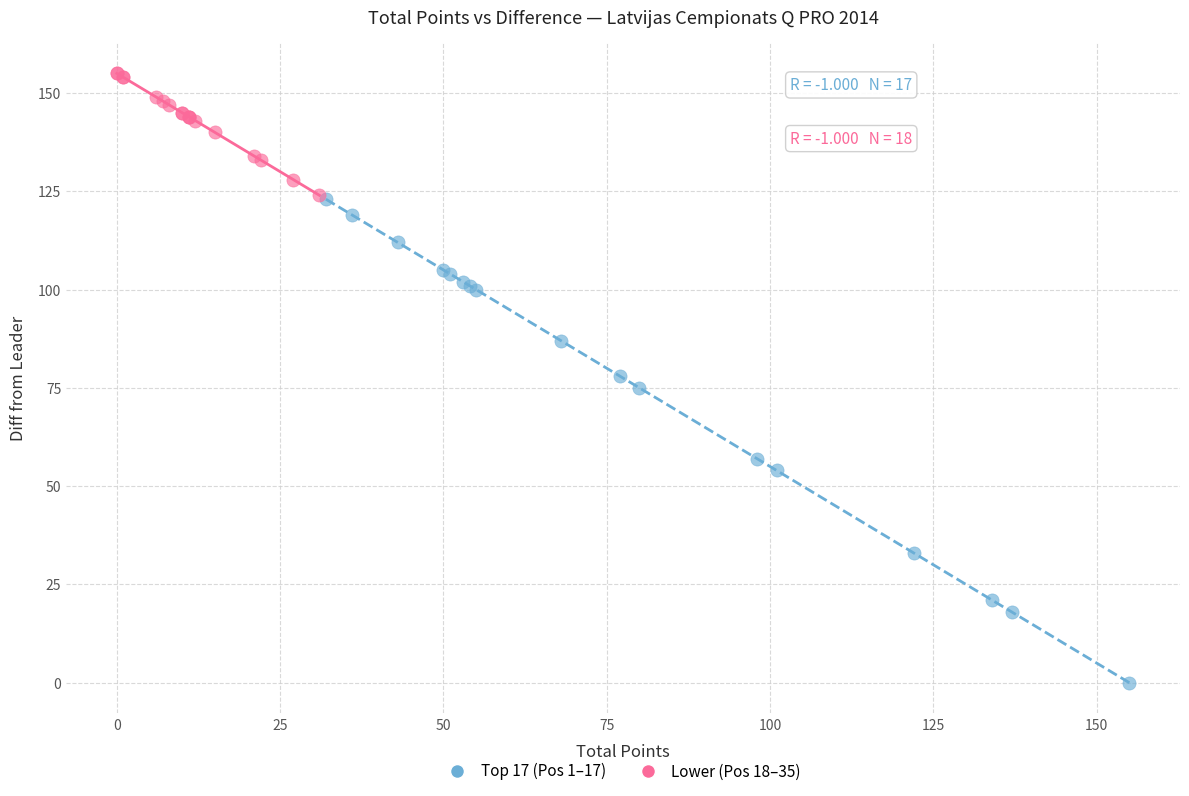

Which series contains the highest Y value?

Lower (Pos 18–35)